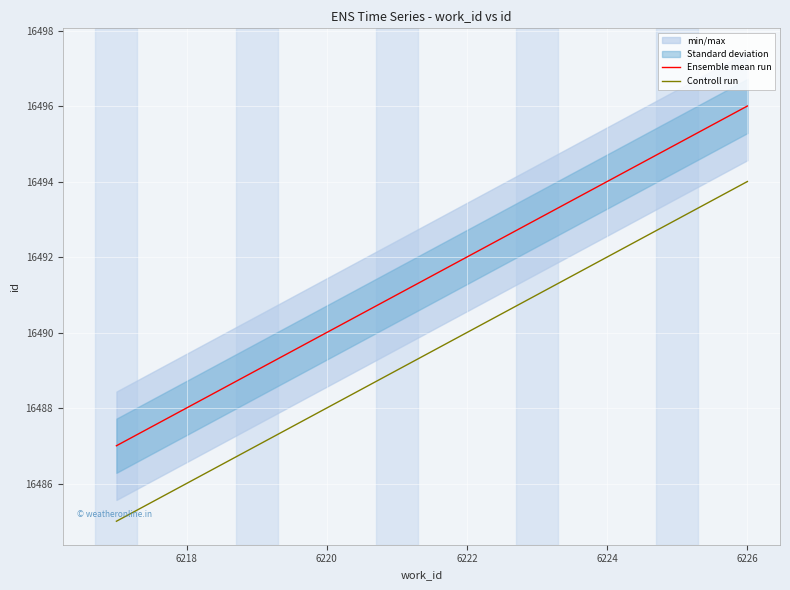

Which category has the highest value in the Controll run series?

6226